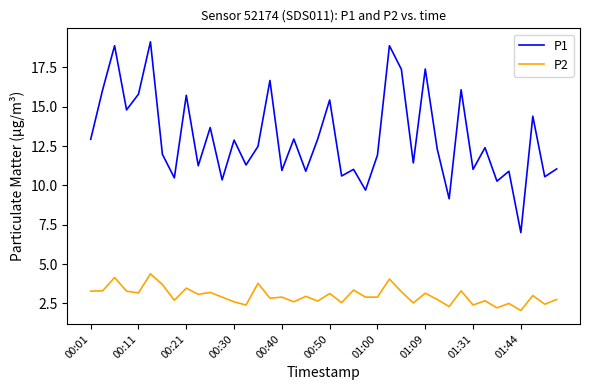

What is the maximum value for P1?

19.1